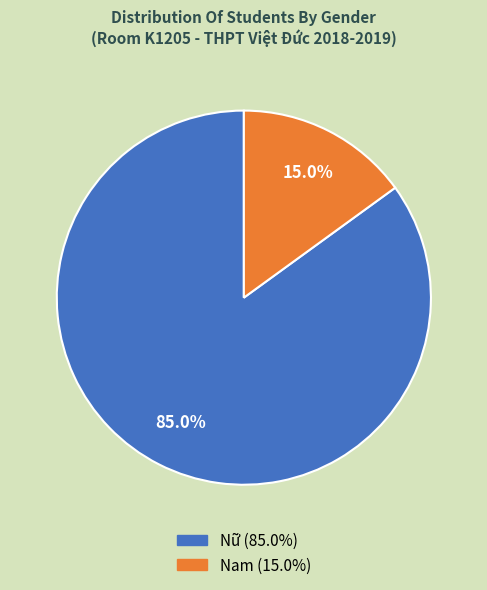

To the nearest percent, what is the difference between the largest and smallest slice percentages?

70%